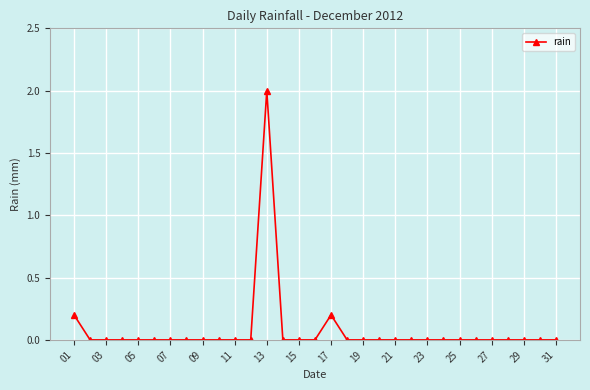

What is the difference between the maximum and minimum values?

2.0